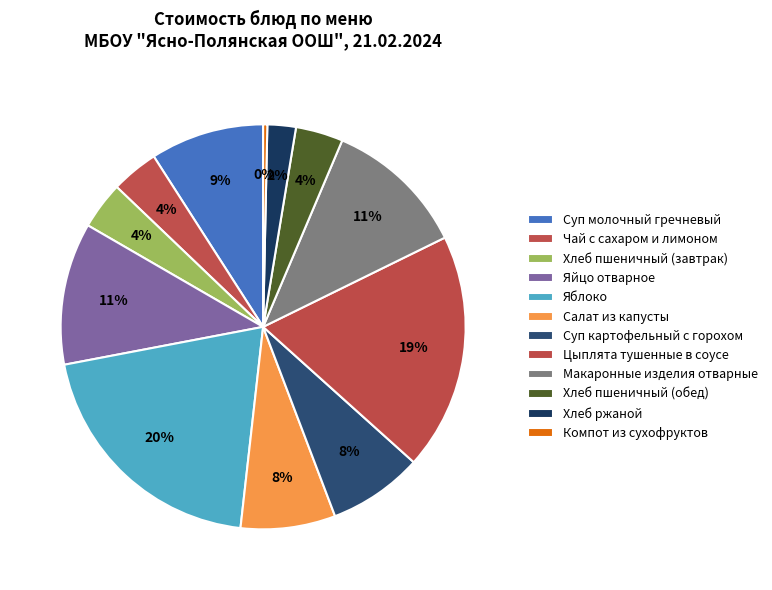

To the nearest percent, what portion does Чай с сахаром и лимоном represent?

4%